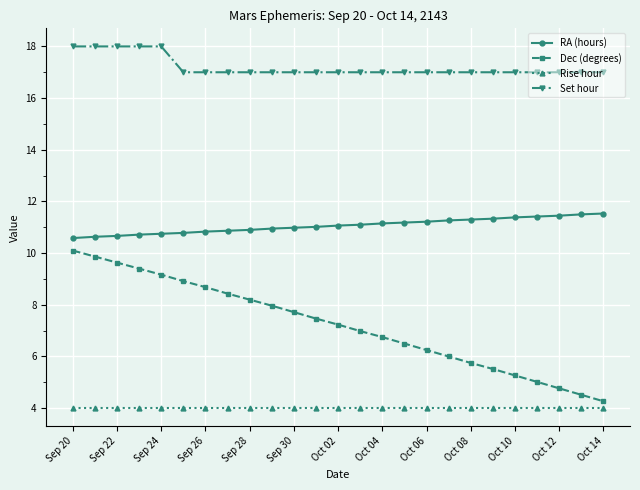

What is the greatest value displayed?

18.0